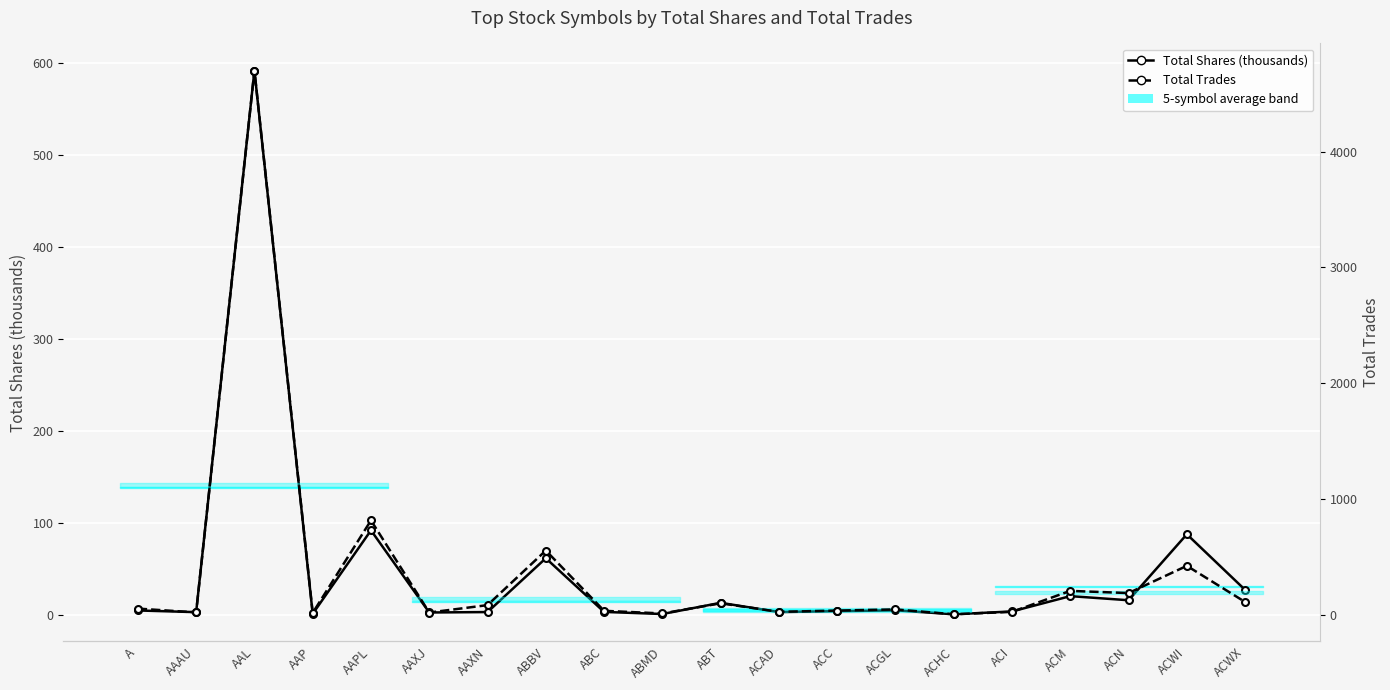

At which label does Total Shares (thousands) first exceed 4?

A